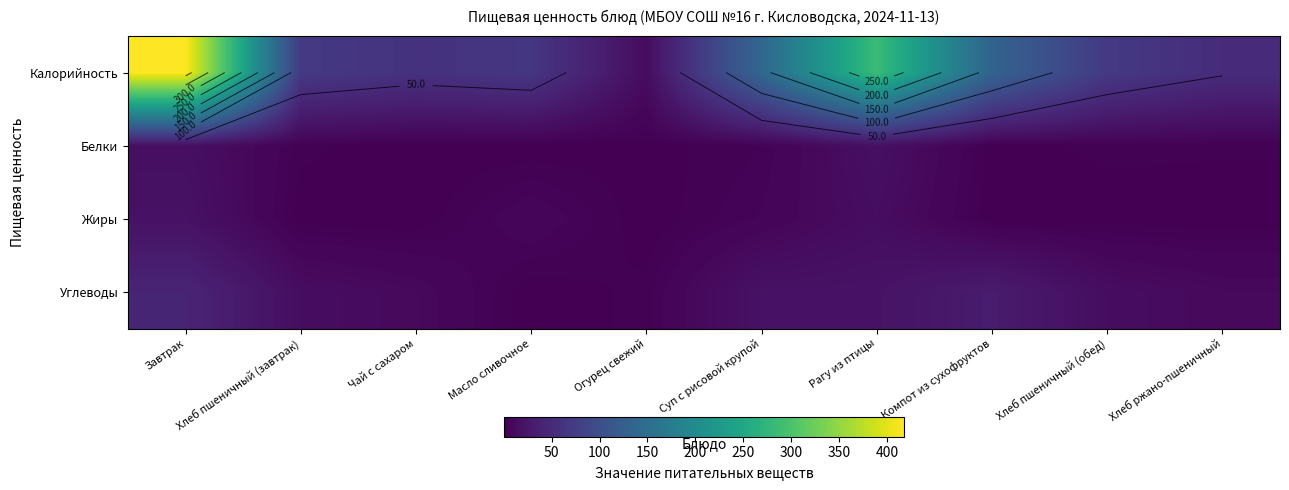

Which series has the largest total across all categories?

Калорийность